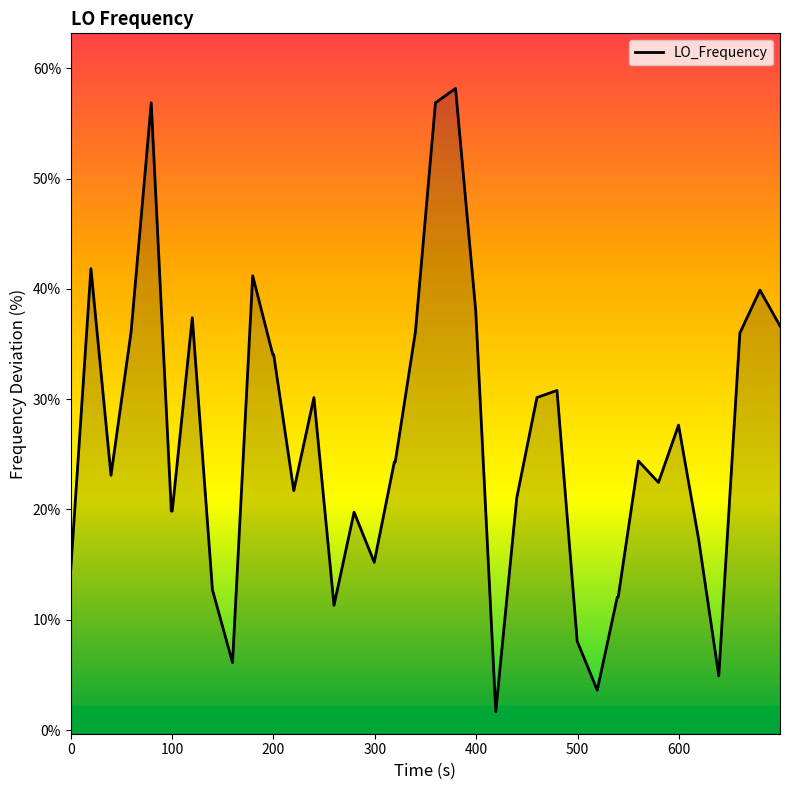

What is the sum of all values?

1042.2